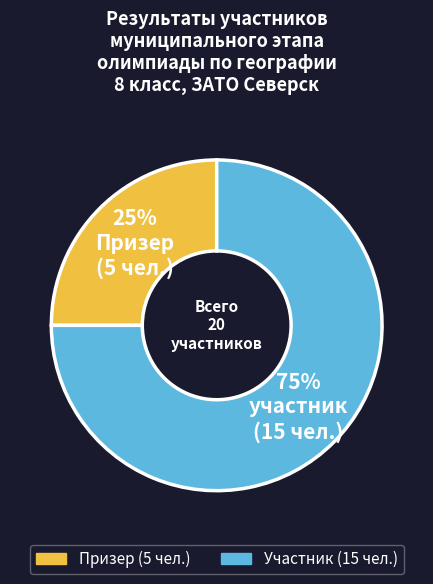

To the nearest percent, what is the average slice percentage?

50%